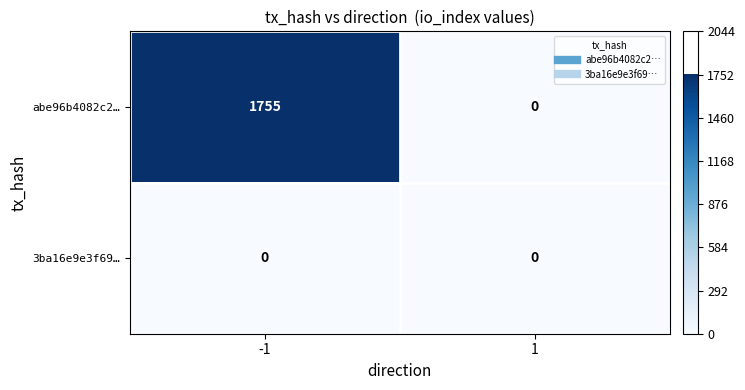

What is the maximum value for abe96b4082c2…?

1755